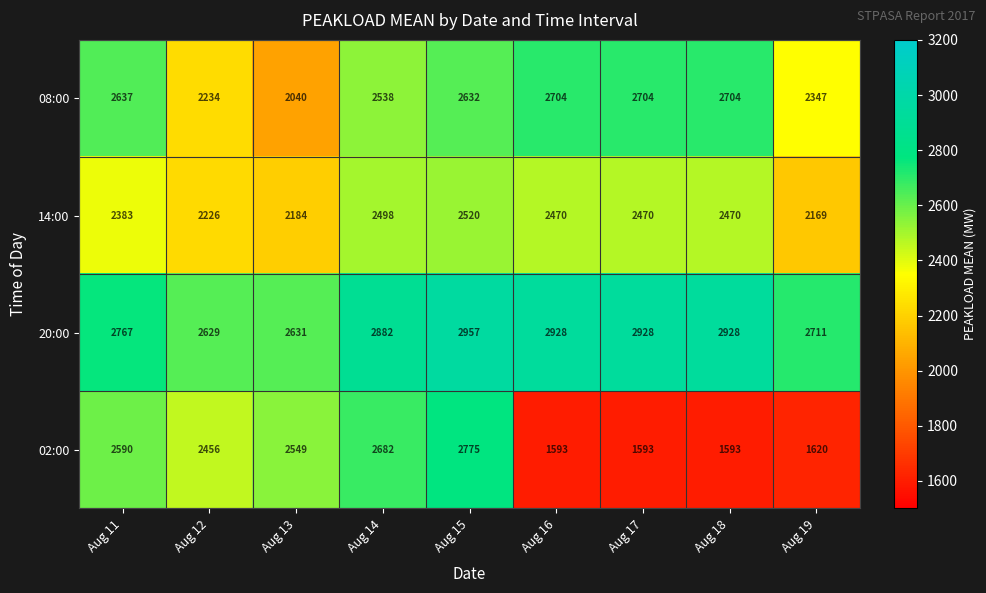

Rank the series by their average value, from highest to lowest.

20:00, 08:00, 14:00, 02:00